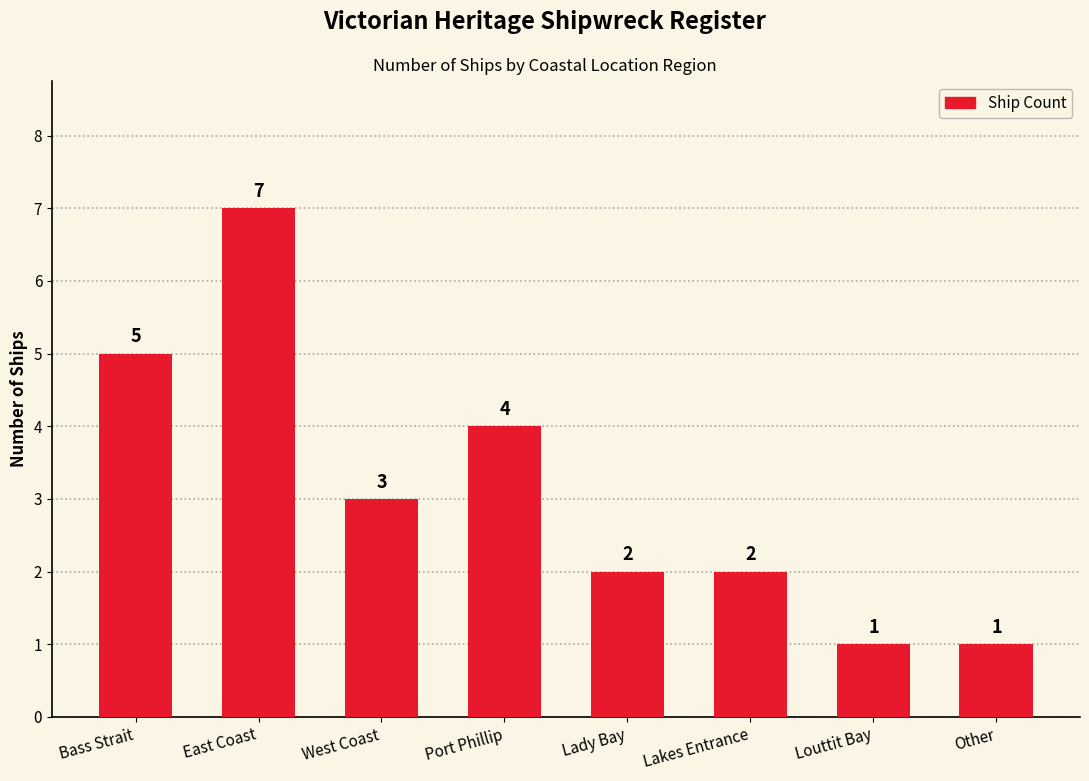

What is the ratio of the value at West Coast to the value at Bass Strait?

0.6